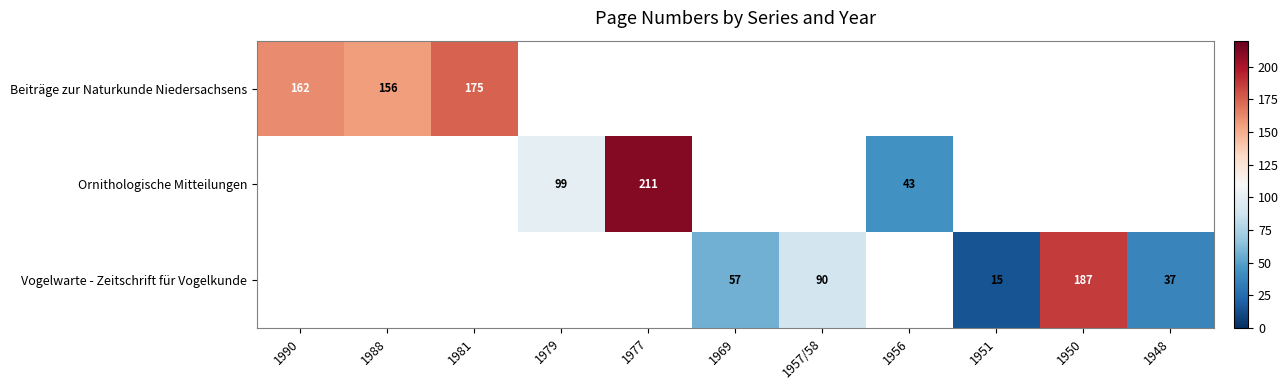

Is the value of Vogelwarte - Zeitschrift für Vogelkunde at 1948 greater than the value of Ornithologische Mitteilungen at 1979?

No